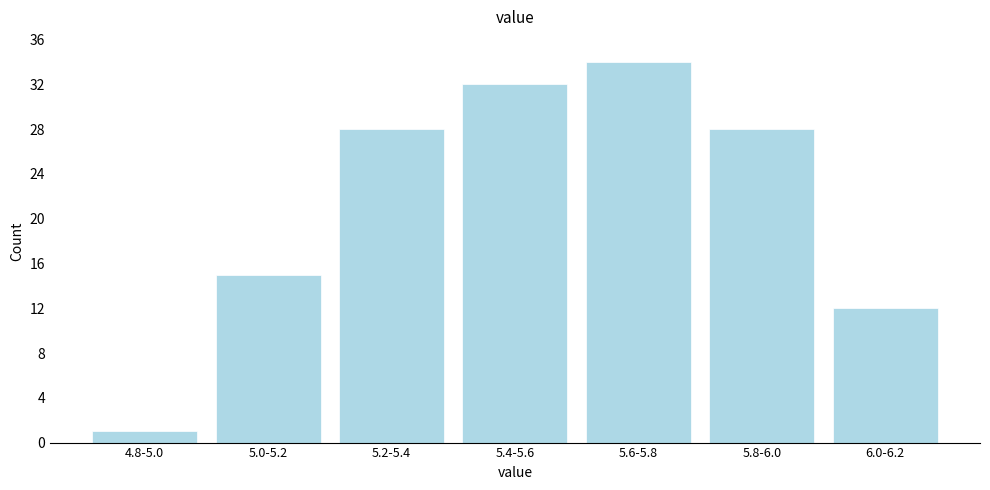

Reading left to right, extract all data points from this chart.

1	15	28	32	34	28	12